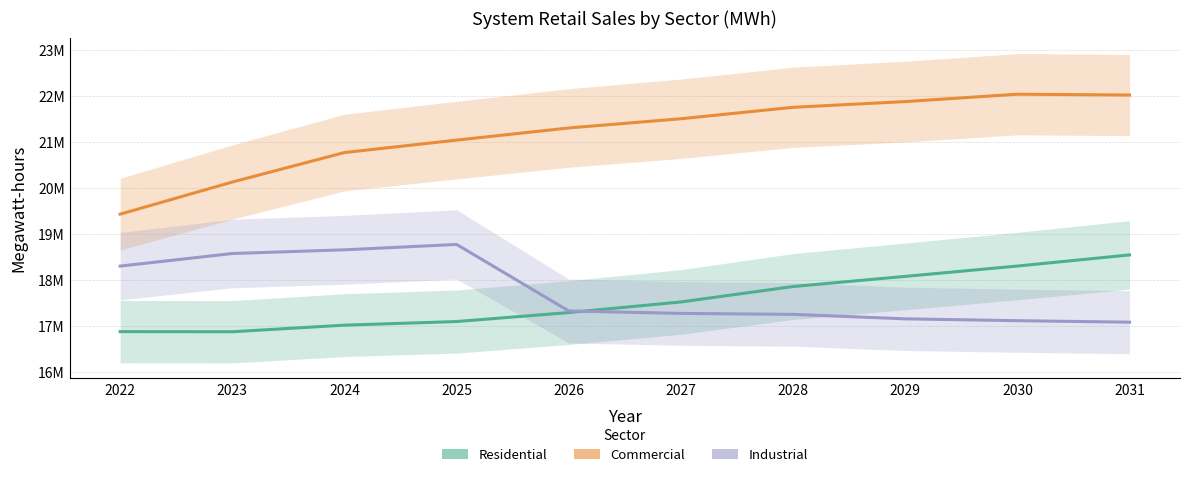

After their last crossing, which series has the higher values: Industrial or Residential?

Residential